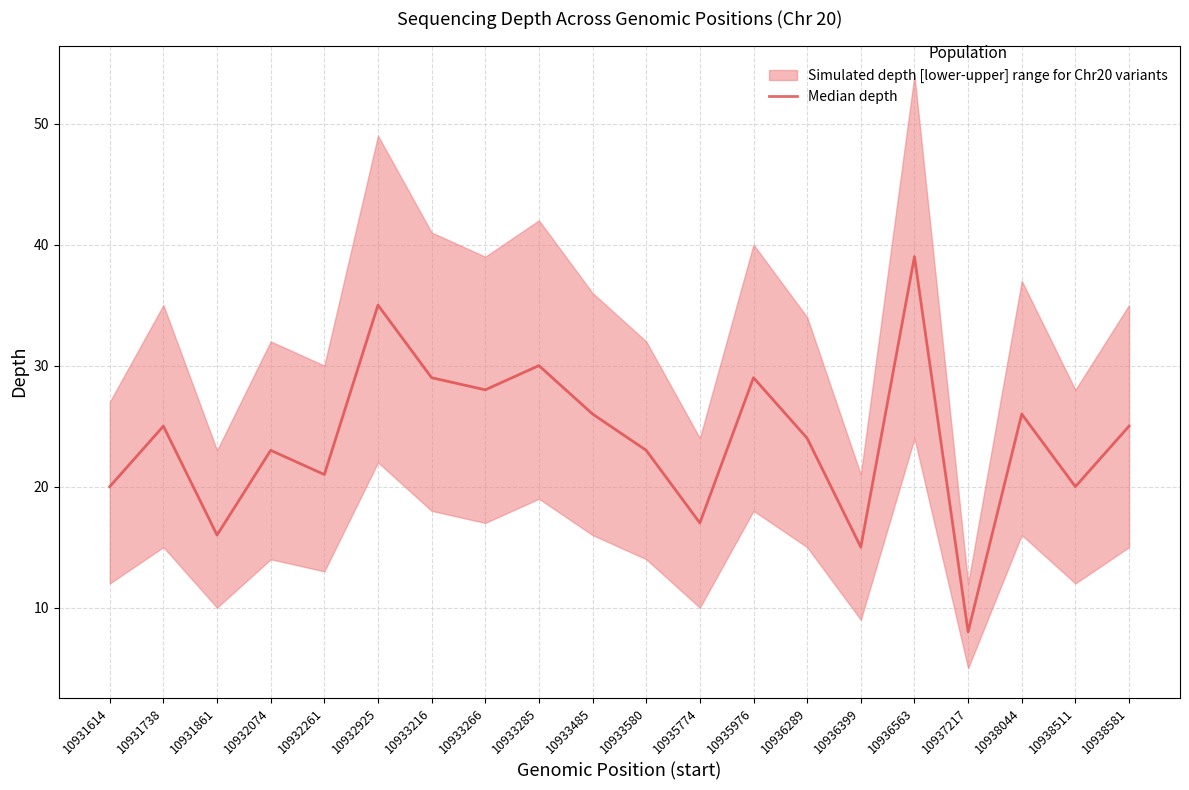

Rank the categories by value from highest to lowest.

10936563, 10932925, 10933285, 10933216, 10935976, 10933266, 10933485, 10938044, 10931738, 10938581, 10936289, 10932074, 10933580, 10932261, 10931614, 10938511, 10935774, 10931861, 10936399, 10937217